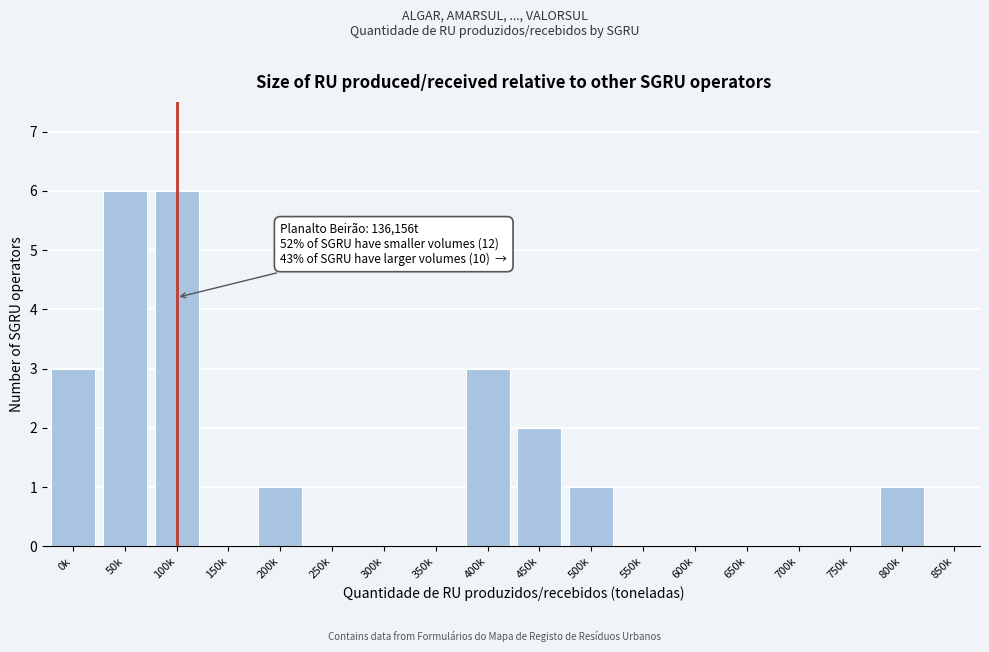

Reading right to left, transcribe all the data shown in this chart.

850k=0	800k=1	750k=0	700k=0	650k=0	600k=0	550k=0	500k=1	450k=2	400k=3	350k=0	300k=0	250k=0	200k=1	150k=0	100k=6	50k=6	0k=3